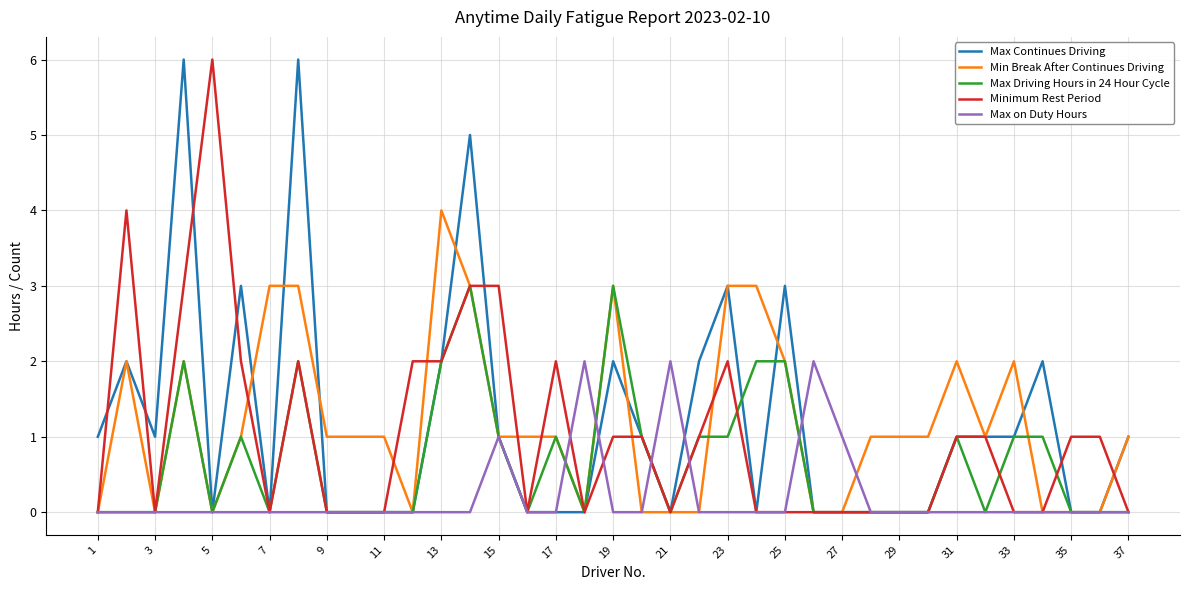

What is the sum of all Max Driving Hours in 24 Hour Cycle values?

25